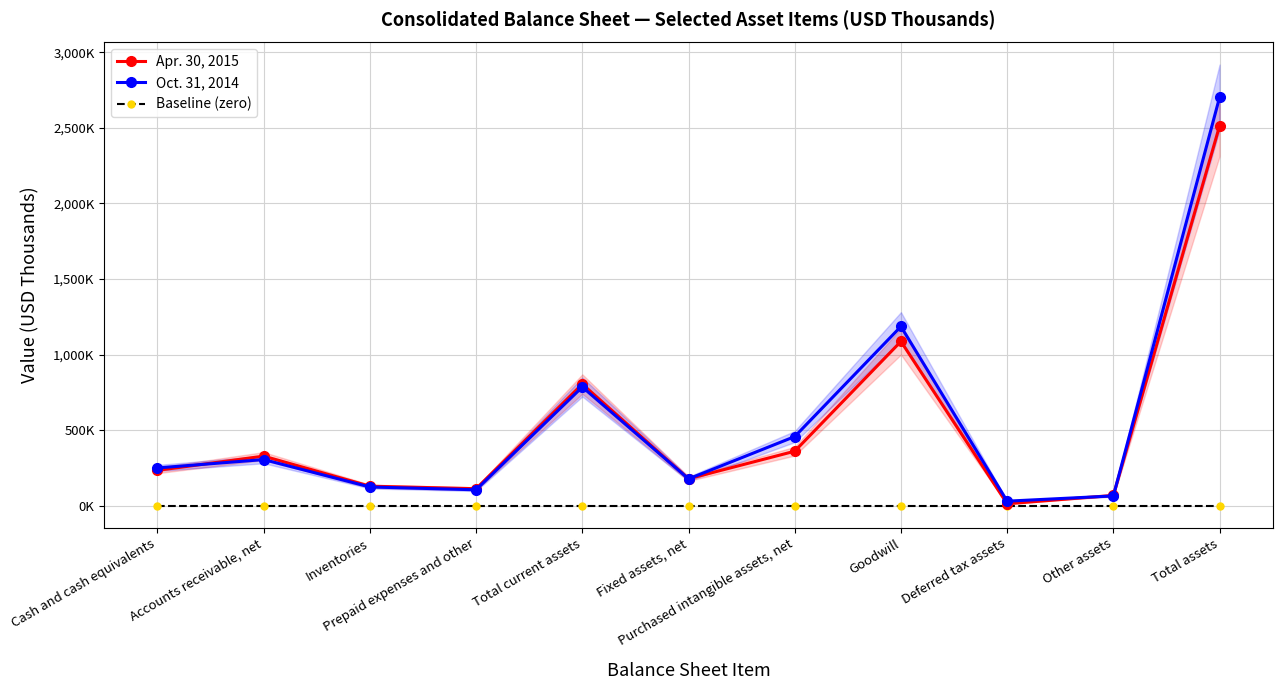

Which series ends up on top after the final intersection of Apr. 30, 2015 and Oct. 31, 2014?

Oct. 31, 2014